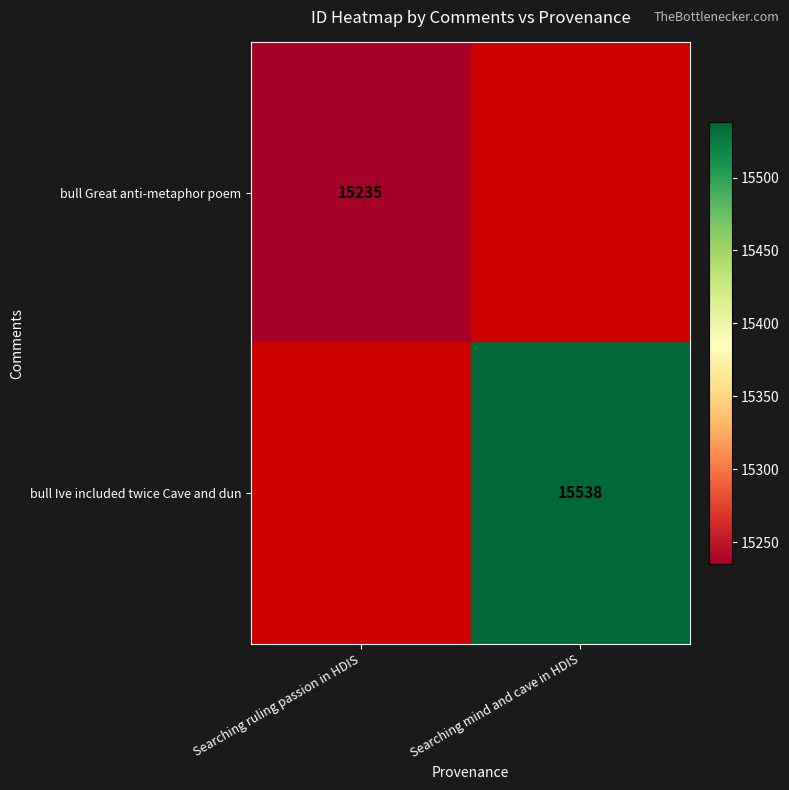

At how many categories does at least one series exceed 15252?

1